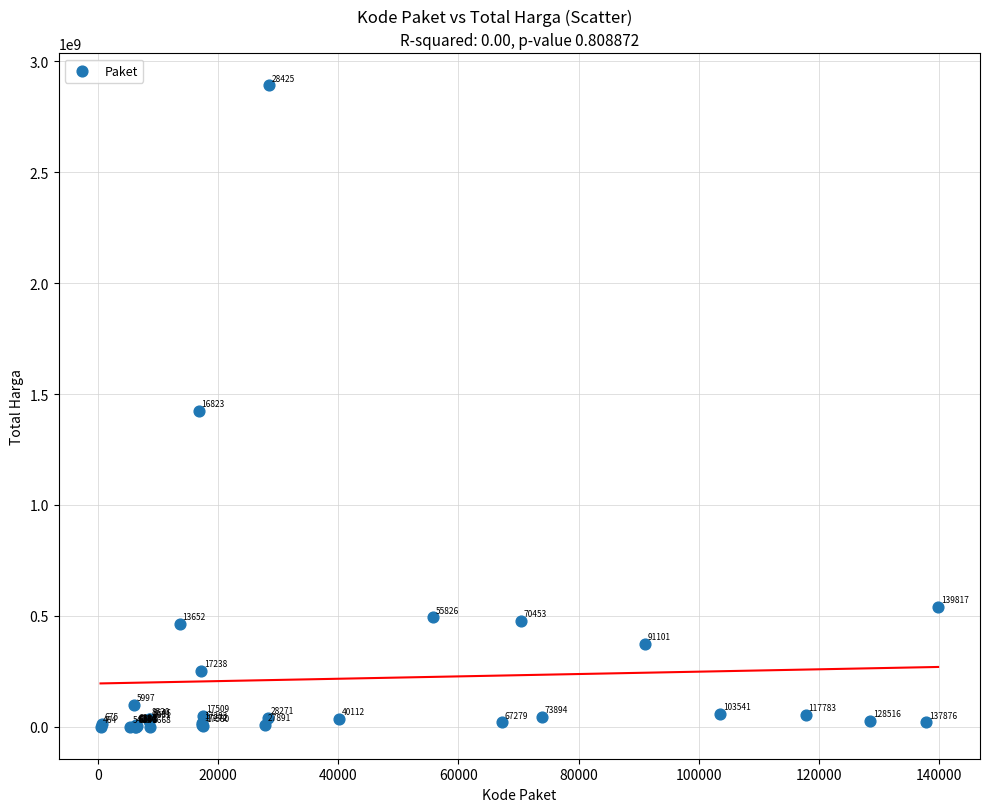

What Y value in the scatter plot is closest to 1446100000?

1425867900